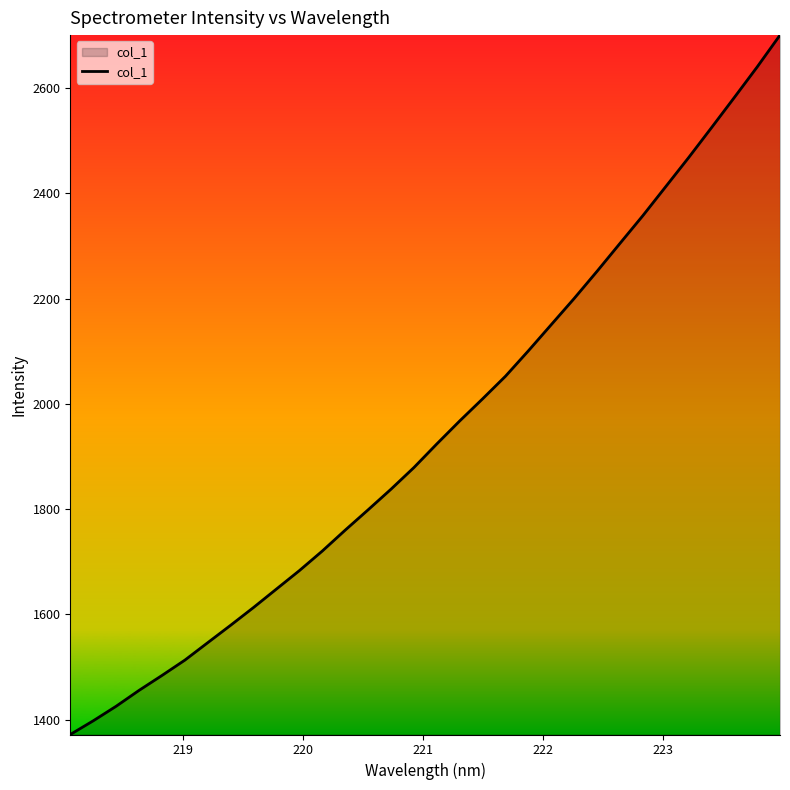

What is the smallest value displayed?

1372.0